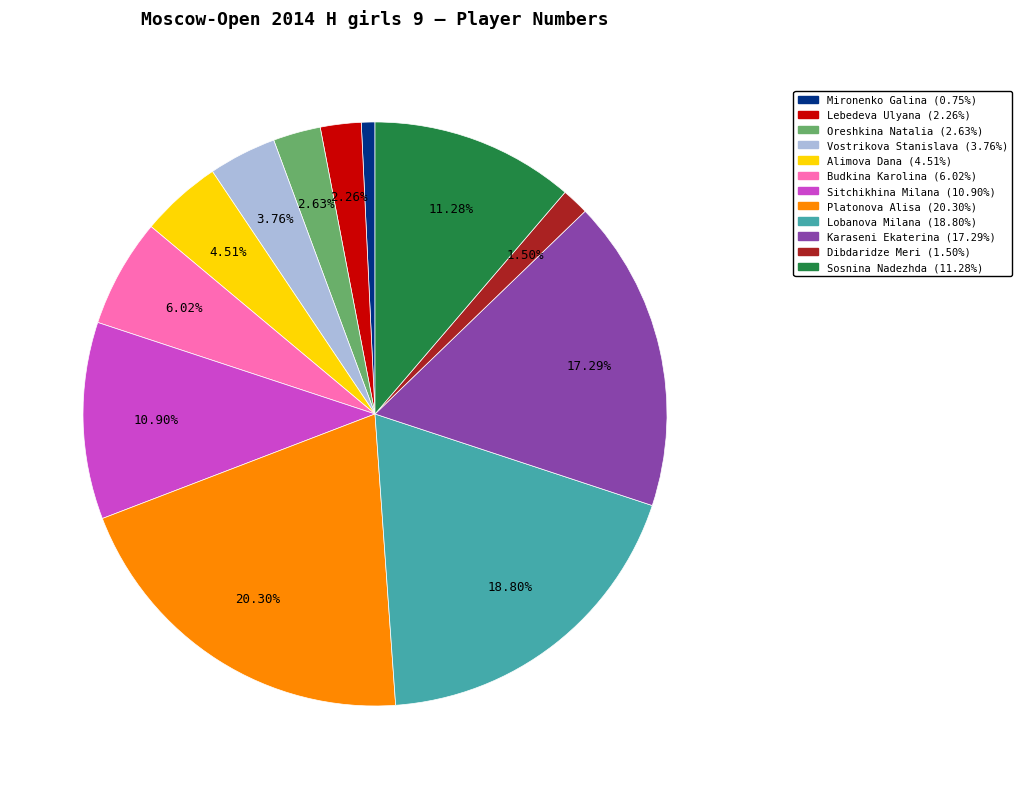

What is the ratio of the value at Mironenko Galina to the value at Budkina Karolina?

0.1